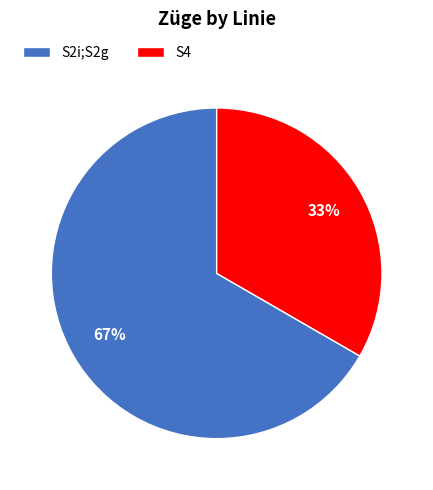

How many segments does this pie chart have?

2